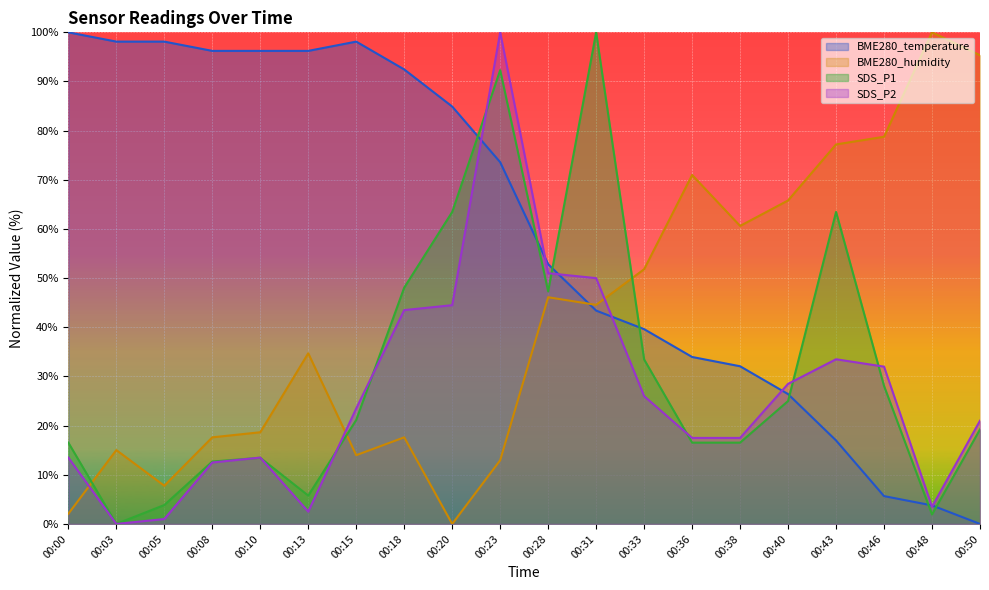

What is the difference between the maximum and minimum values in the BME280_temperature series?

100.0